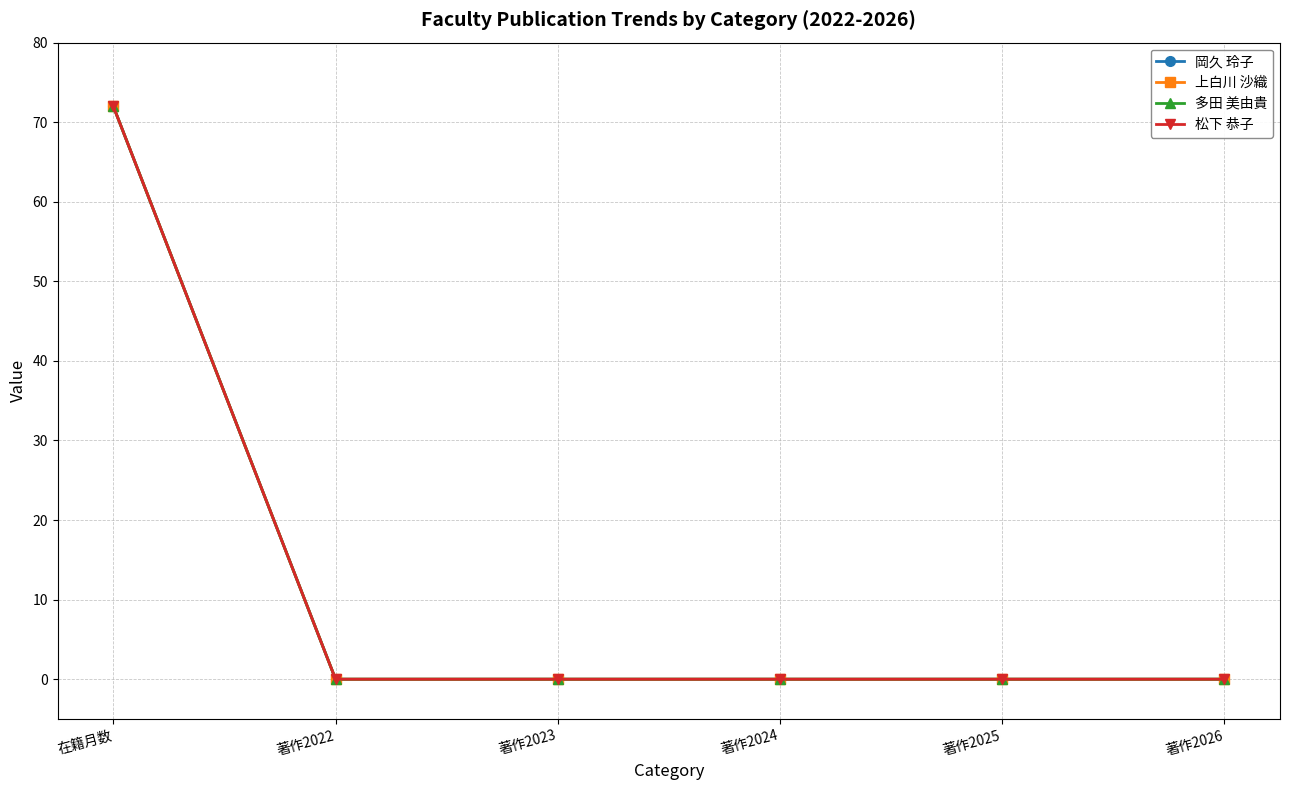

Which series has the largest total across all categories?

岡久 玲子